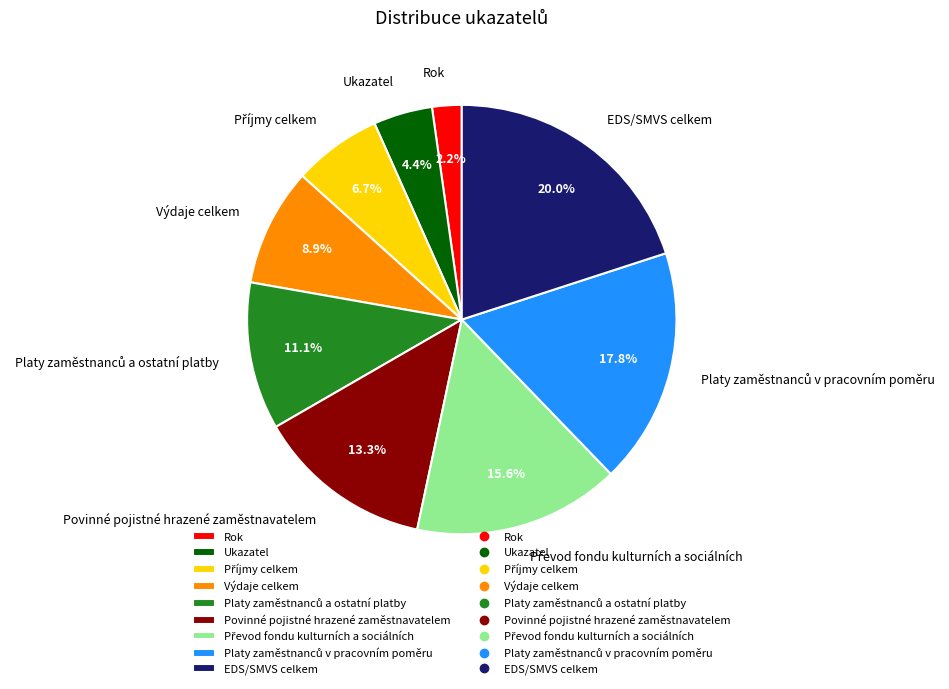

Which slice is the smallest?

Rok